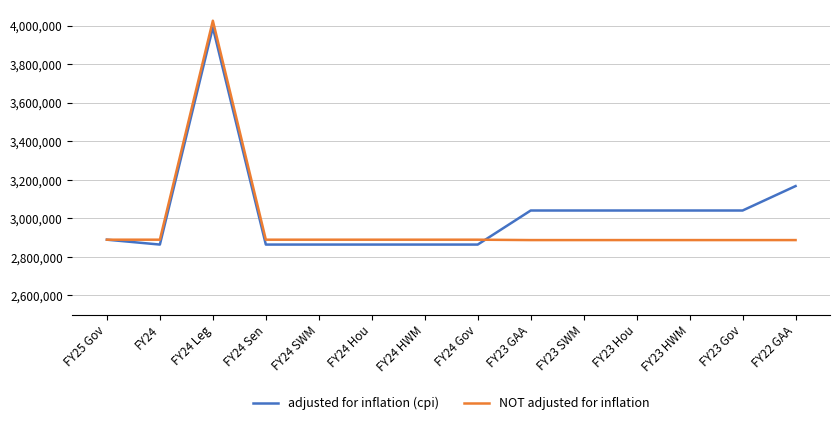

The value of NOT adjusted for inflation at FY23 SWM is 4812756. True or false?

False